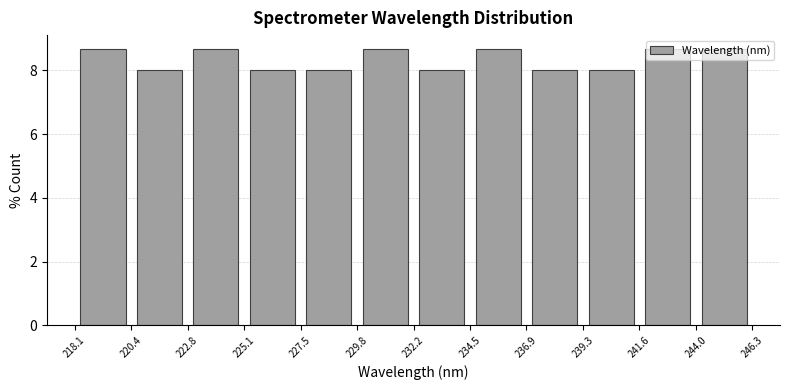

Reading left to right, transcribe this chart: for each bar, give the range it covers on the x-axis and its height. The values are not printed on the chart, so give them approximately, as read against the axis.

218.1 to 220.4: 8.6
220.4 to 222.8: 8.0
222.8 to 225.1: 8.6
225.1 to 227.5: 8.0
227.5 to 229.8: 8.0
229.8 to 232.2: 8.6
232.2 to 234.5: 8.0
234.5 to 236.9: 8.6
236.9 to 239.3: 8.0
239.3 to 241.6: 8.0
241.6 to 244.0: 8.6
244.0 to 246.3: 8.6